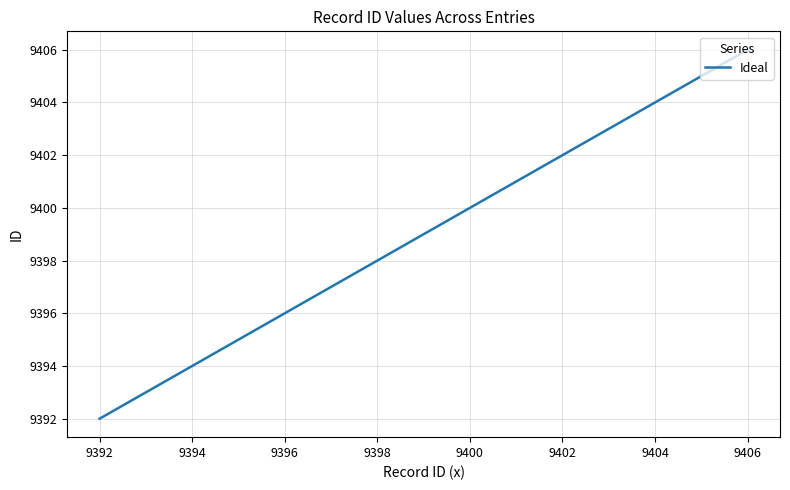

What is the greatest value displayed?

9406